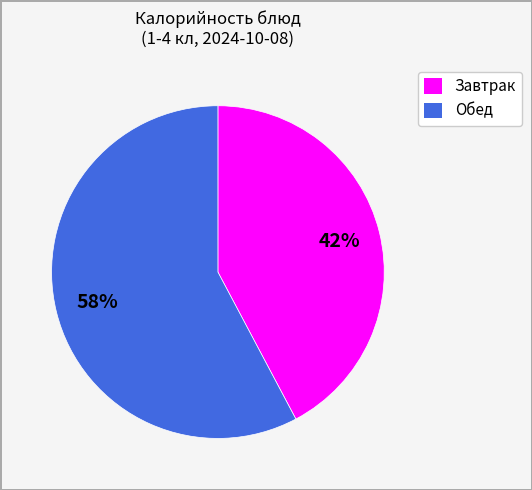

Is there a majority slice in this chart?

Yes